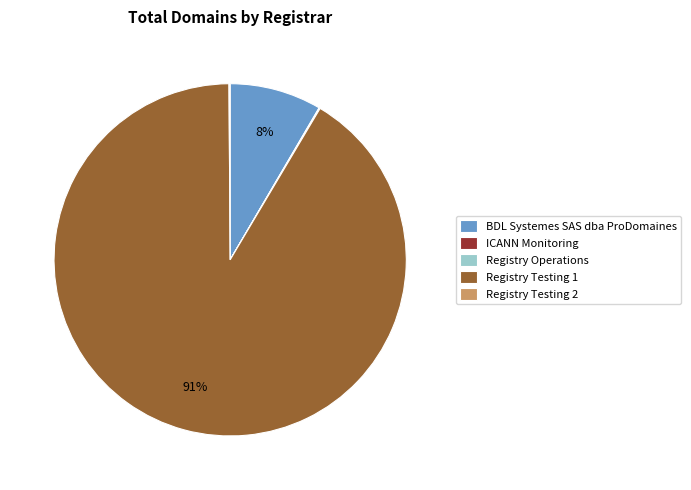

What is the largest slice in the pie chart?

Registry Testing 1